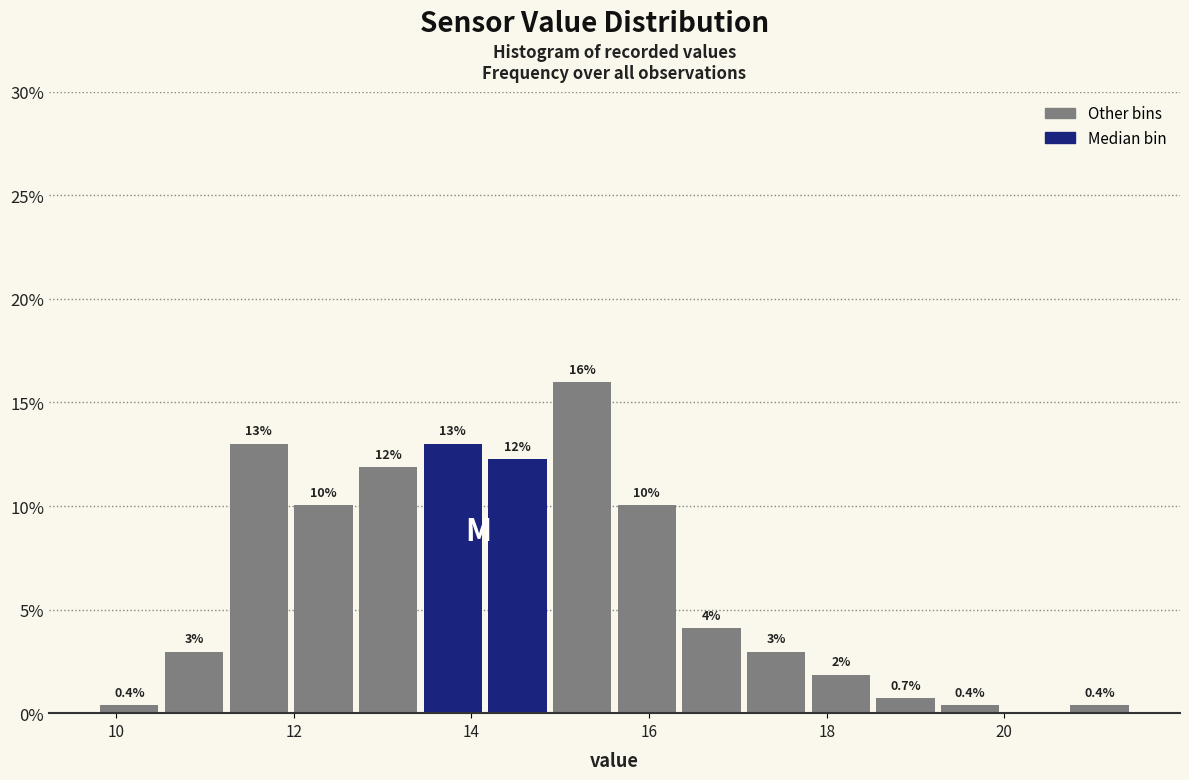

Read against the x-axis, roughly where is the centre of the tallest bar?

15.2